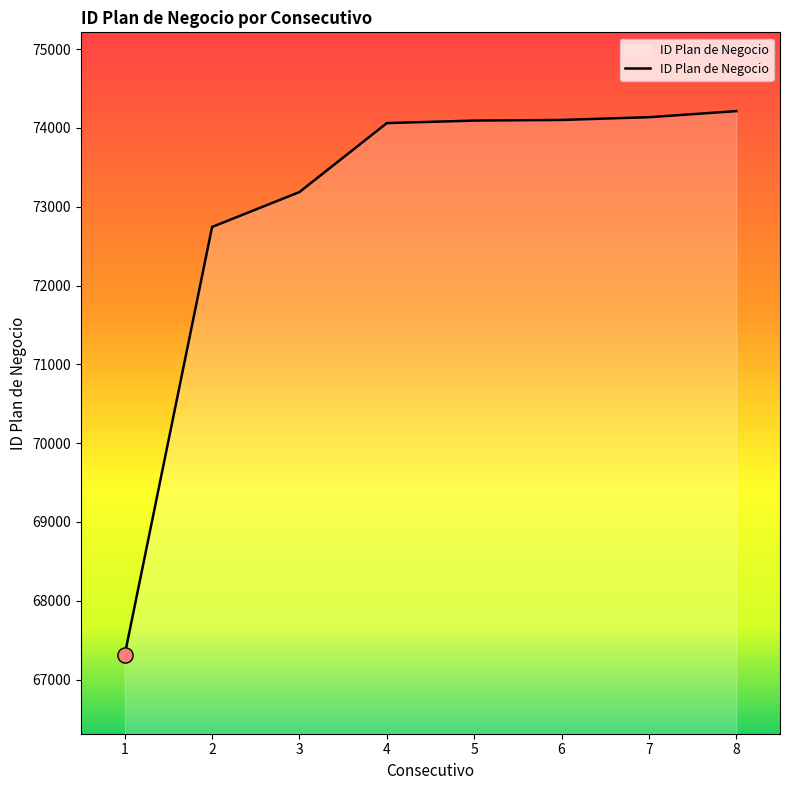

What is the change in value from 1 to 2?

+5431